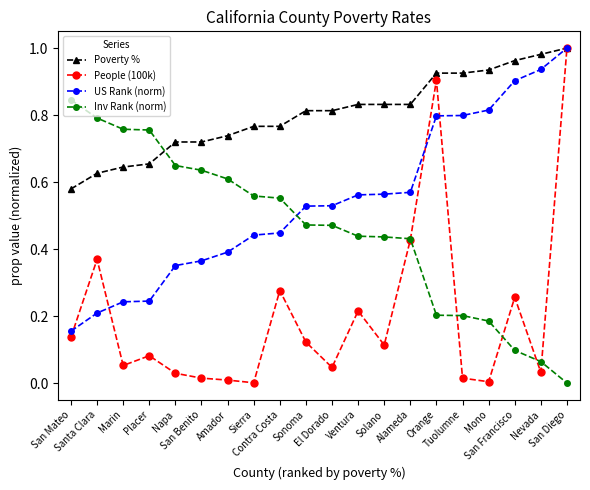

Which series ends up on top after the final intersection of US Rank (norm) and Inv Rank (norm)?

US Rank (norm)